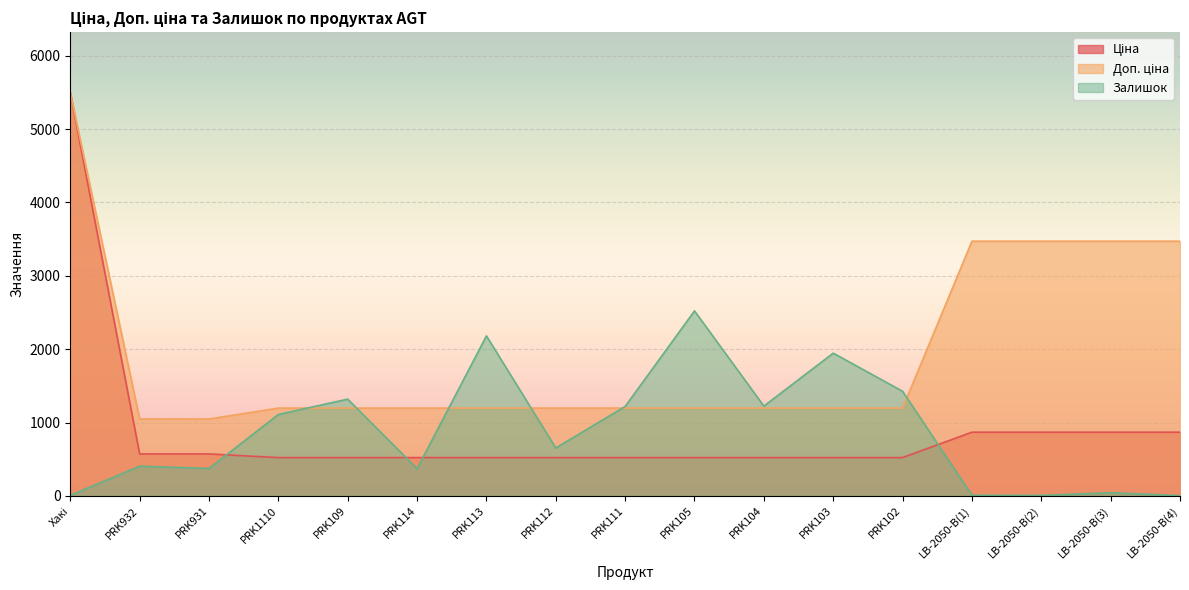

What is the sum of all Ціна values?

15334.8